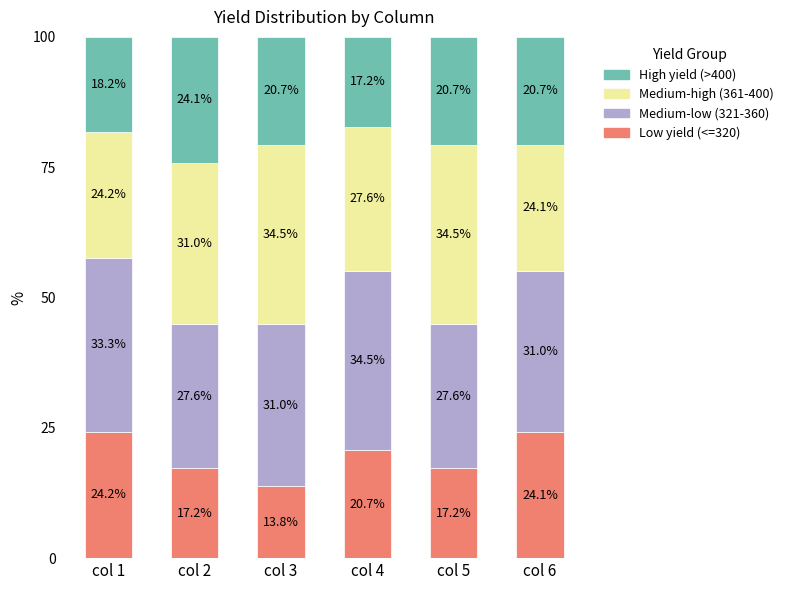

At which label is Low yield (<=320) closest to 19?

col 4